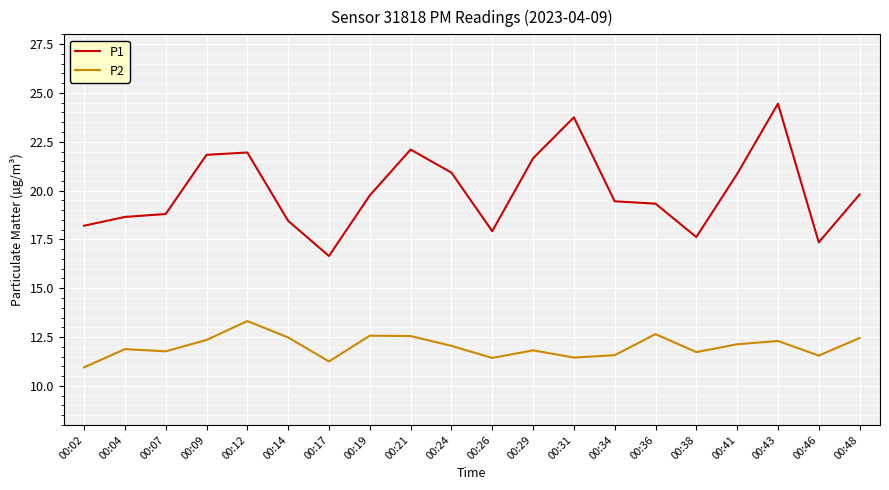

At how many categories does at least one series exceed 20?

8